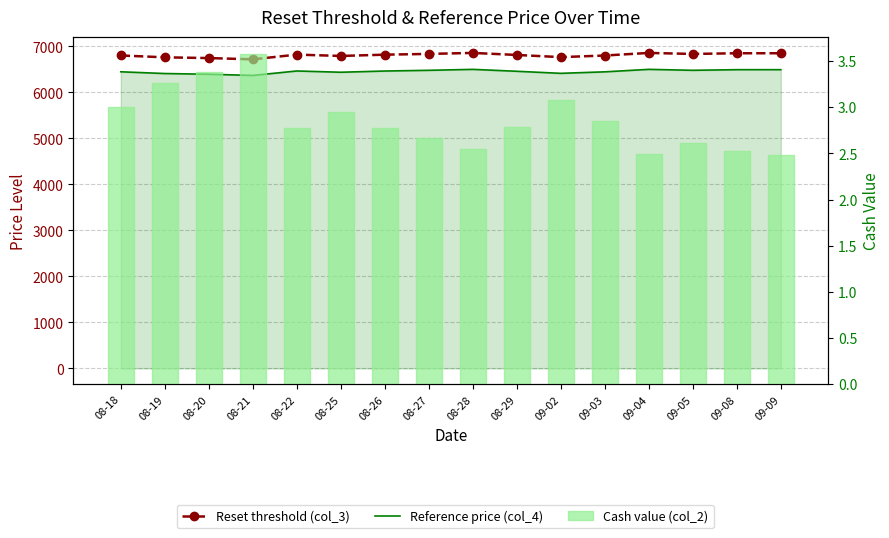

At which label does Reference price (col_4) first exceed 6465?

08-22